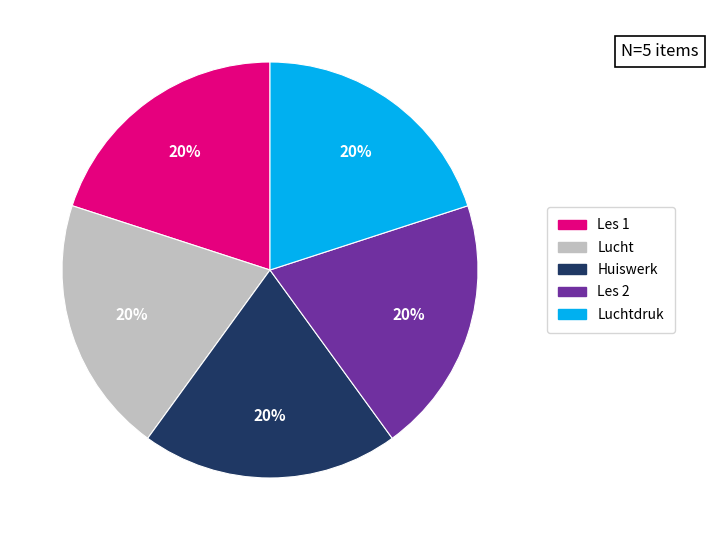

How many segments does this pie chart have?

5